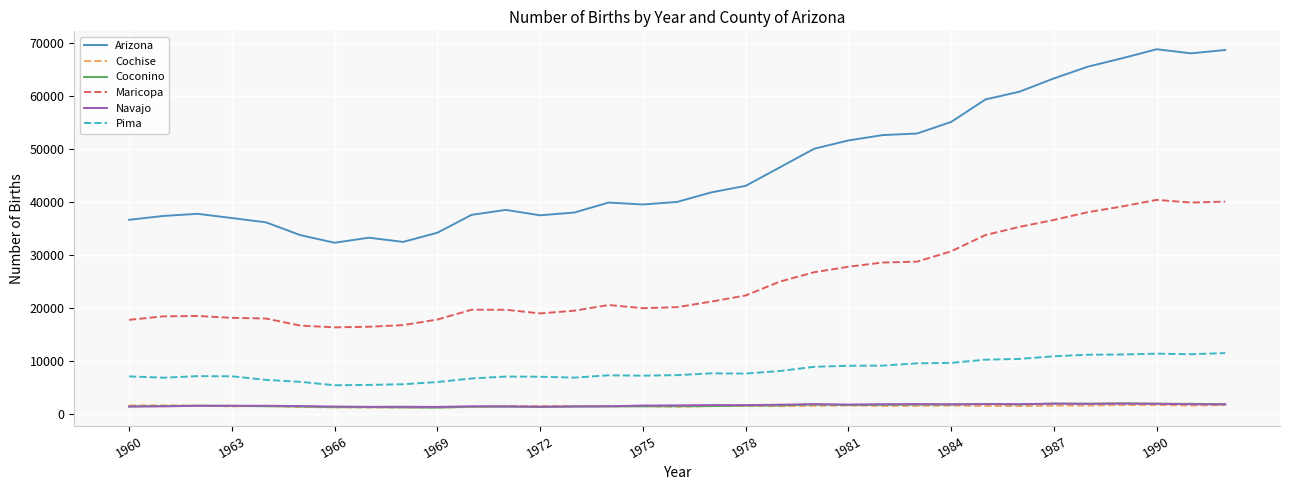

How many lines are shown in the chart?

6